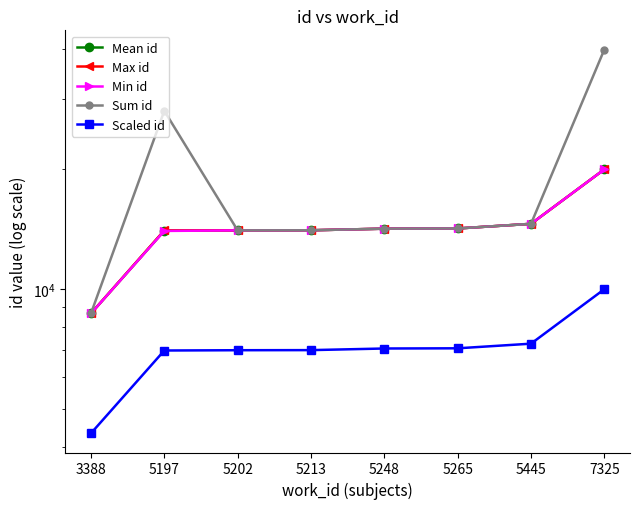

At which category is the sum across all series the highest?

7325